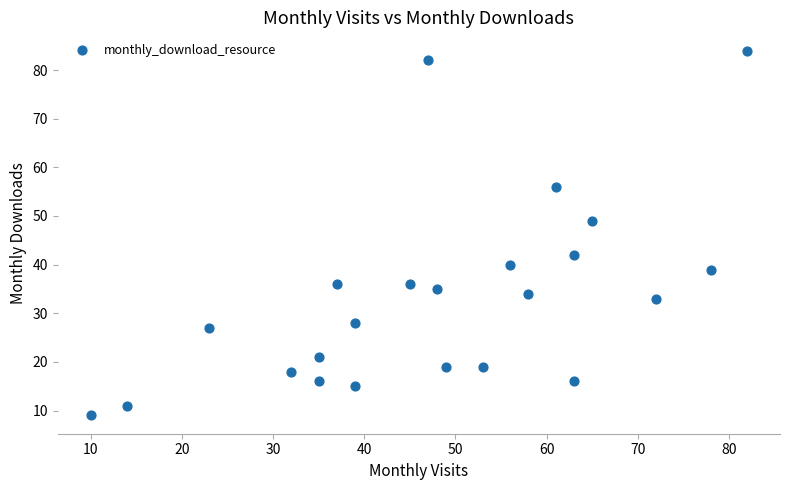

What Y value in the scatter plot is closest to 46?

49